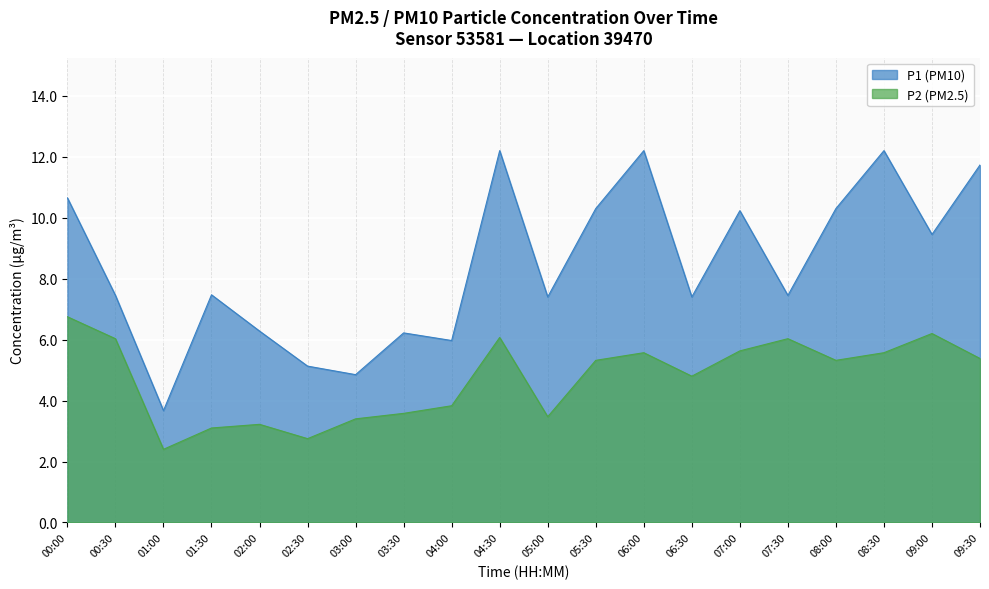

How many values in the P2 series exceed 5?

11